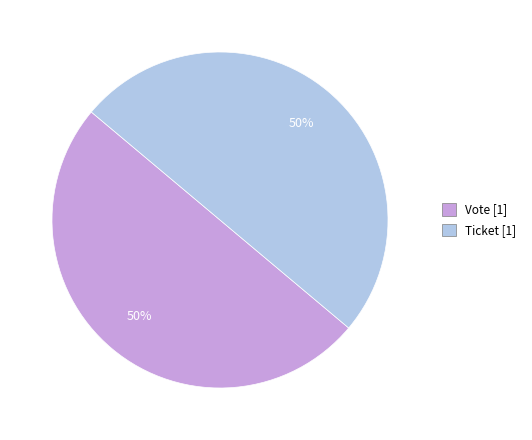

To the nearest percent, what is the average slice percentage?

50%